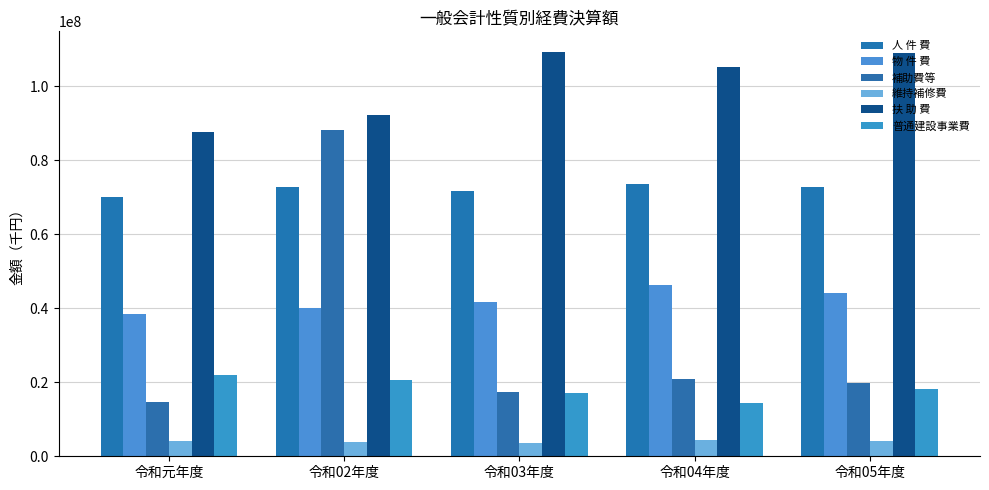

At which label is 補助費等 closest to 51325132?

令和04年度